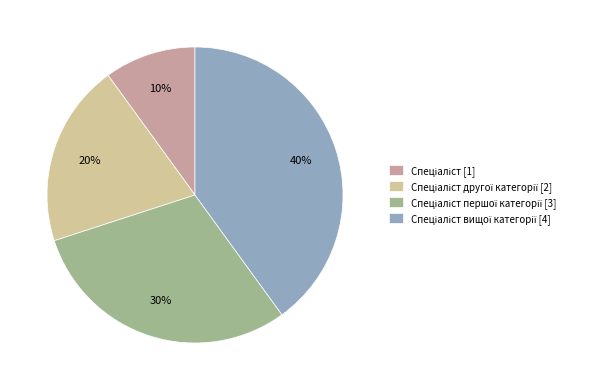

To the nearest percent, what is the difference between the largest and smallest slice percentages?

30%